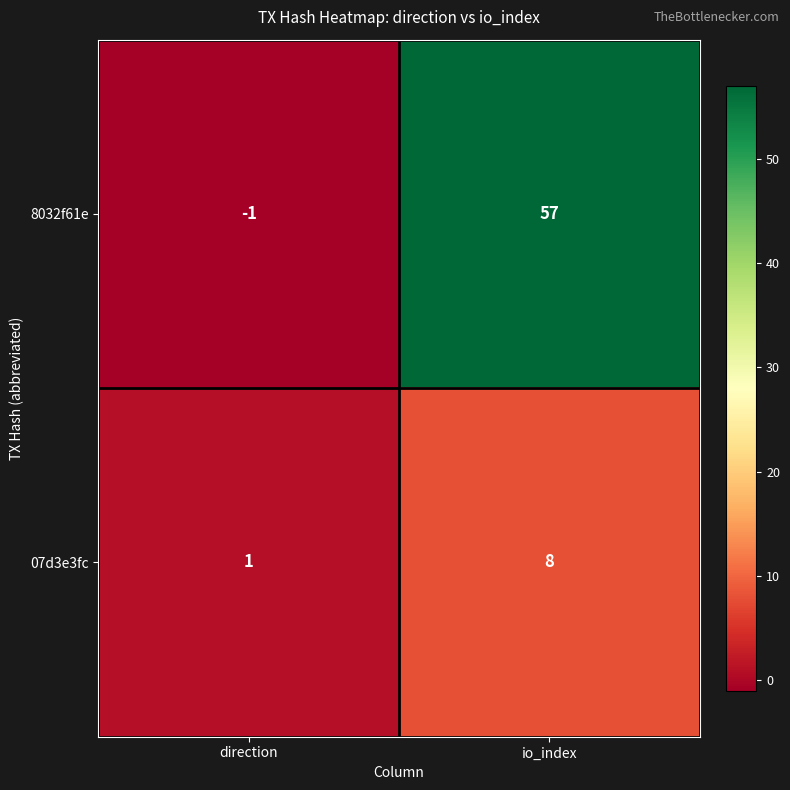

How many series are shown in this chart?

2